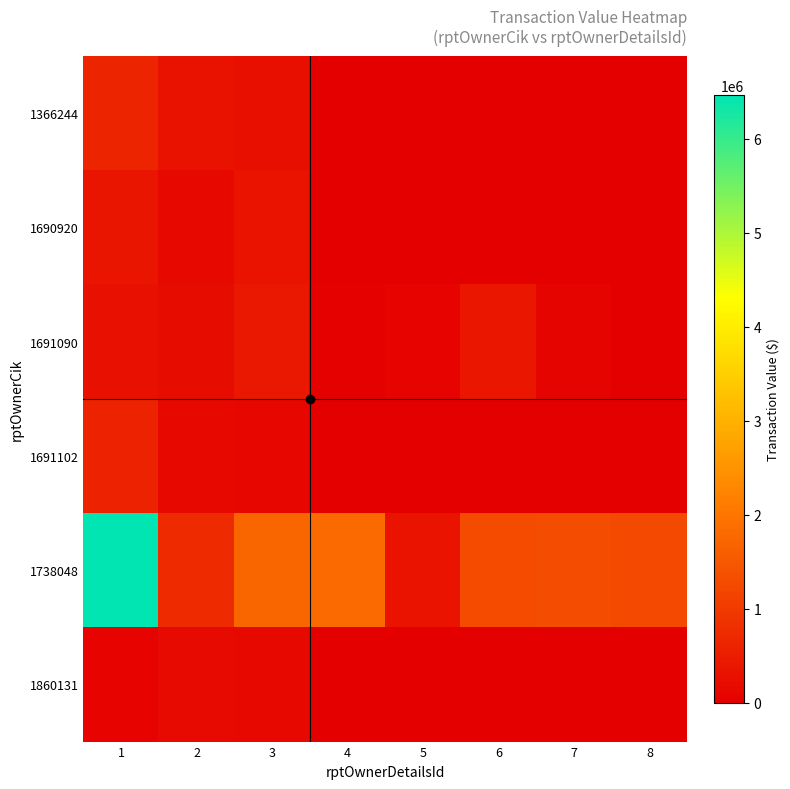

Which series changed the most between 4 and 6?

1738048